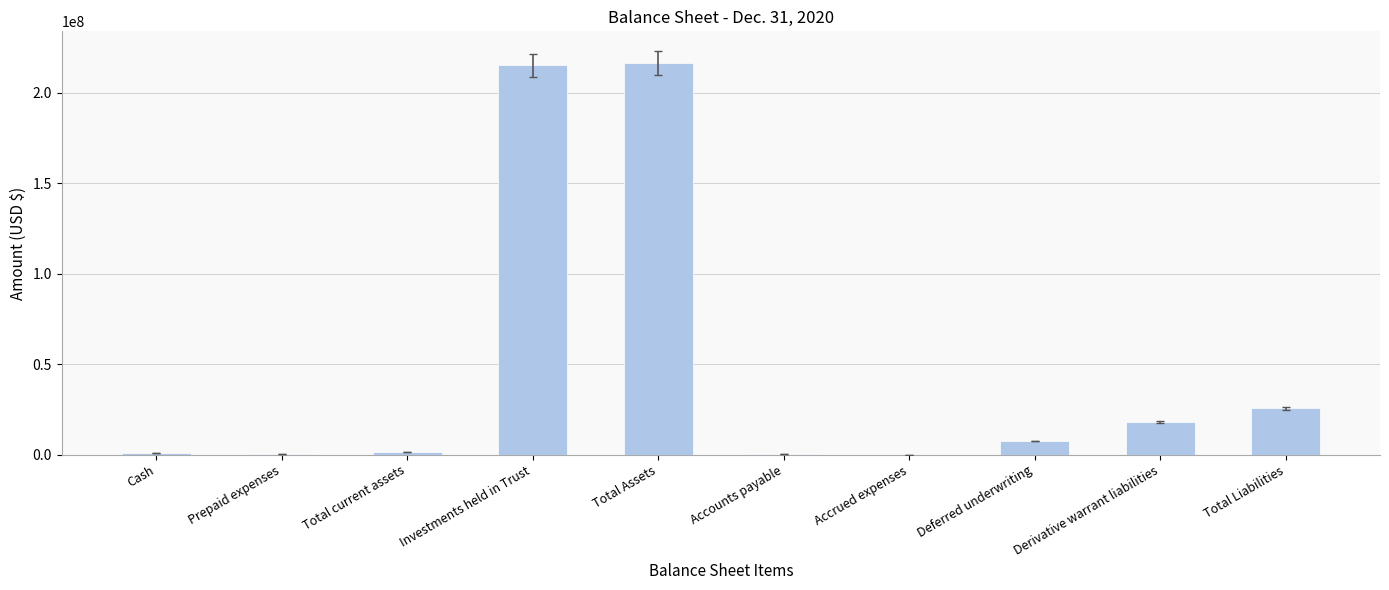

What is the approximate value at Deferred underwriting?

7525000